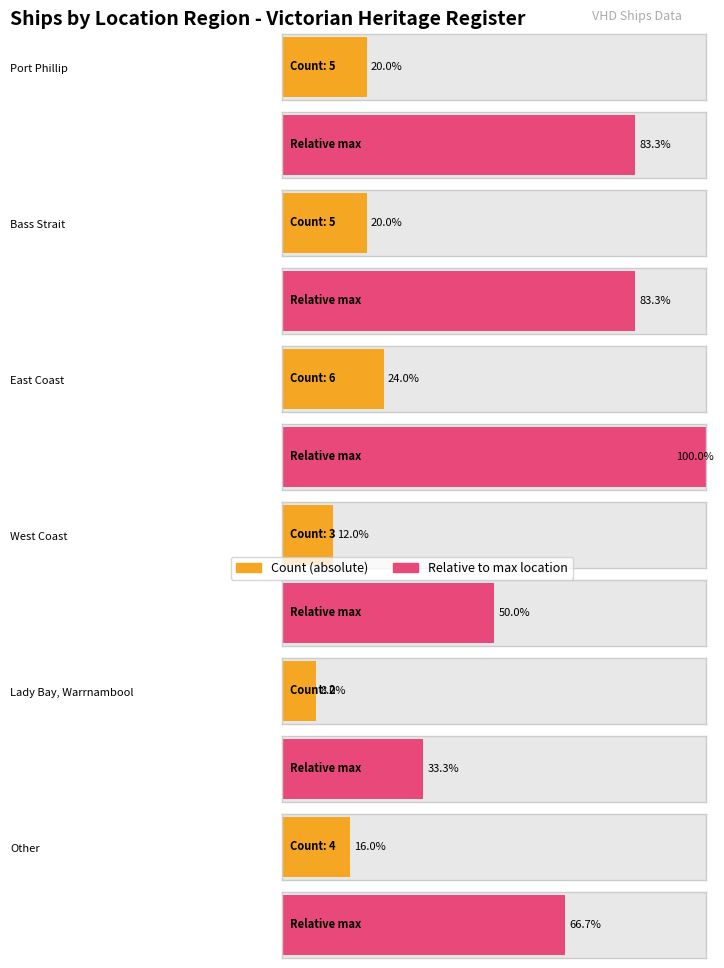

What is the difference between the maximum and minimum values?

4